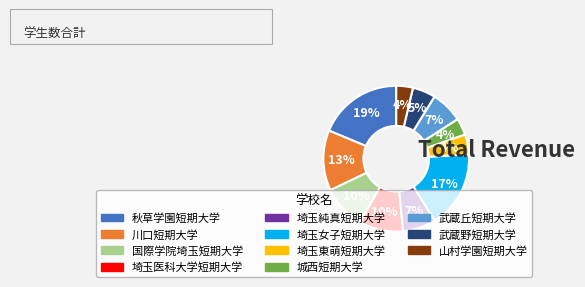

Which has a higher value, 埼玉医科大学短期大学 or 山村学園短期大学?

埼玉医科大学短期大学